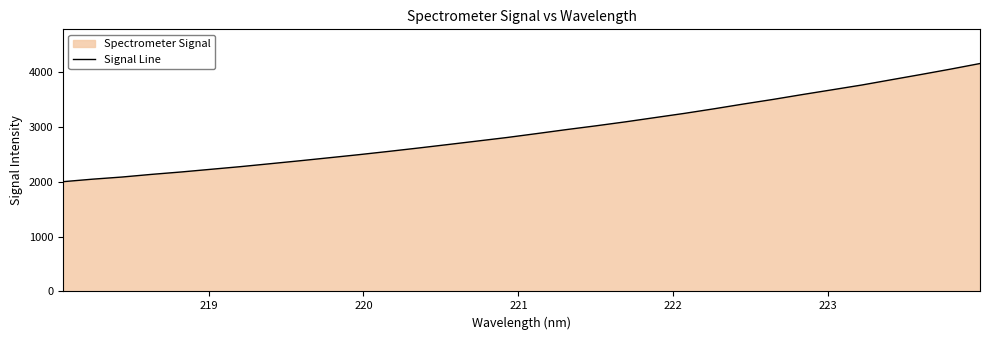

How many values are below 2882?

16